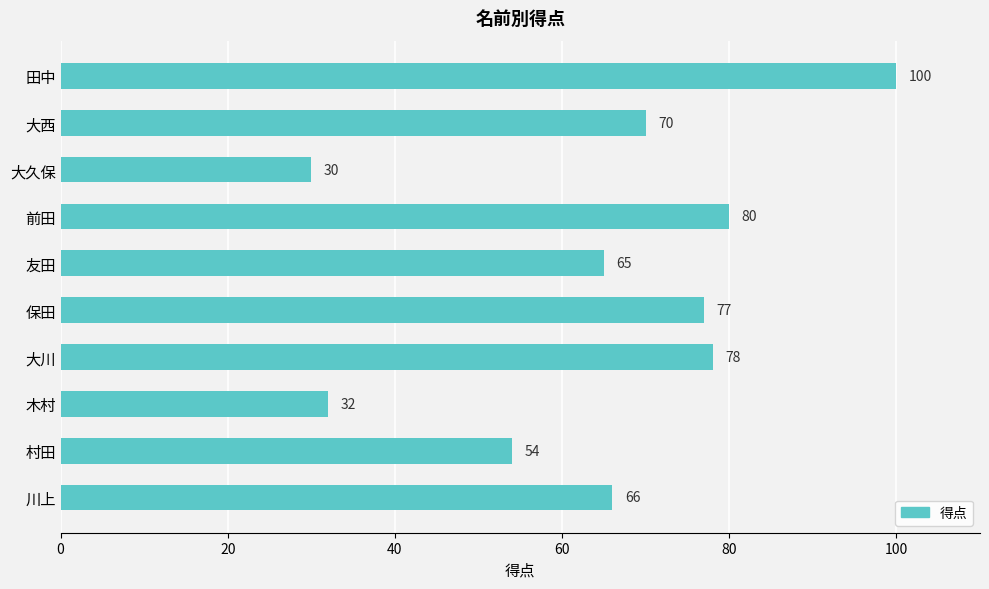

What is the maximum value shown in the chart?

100